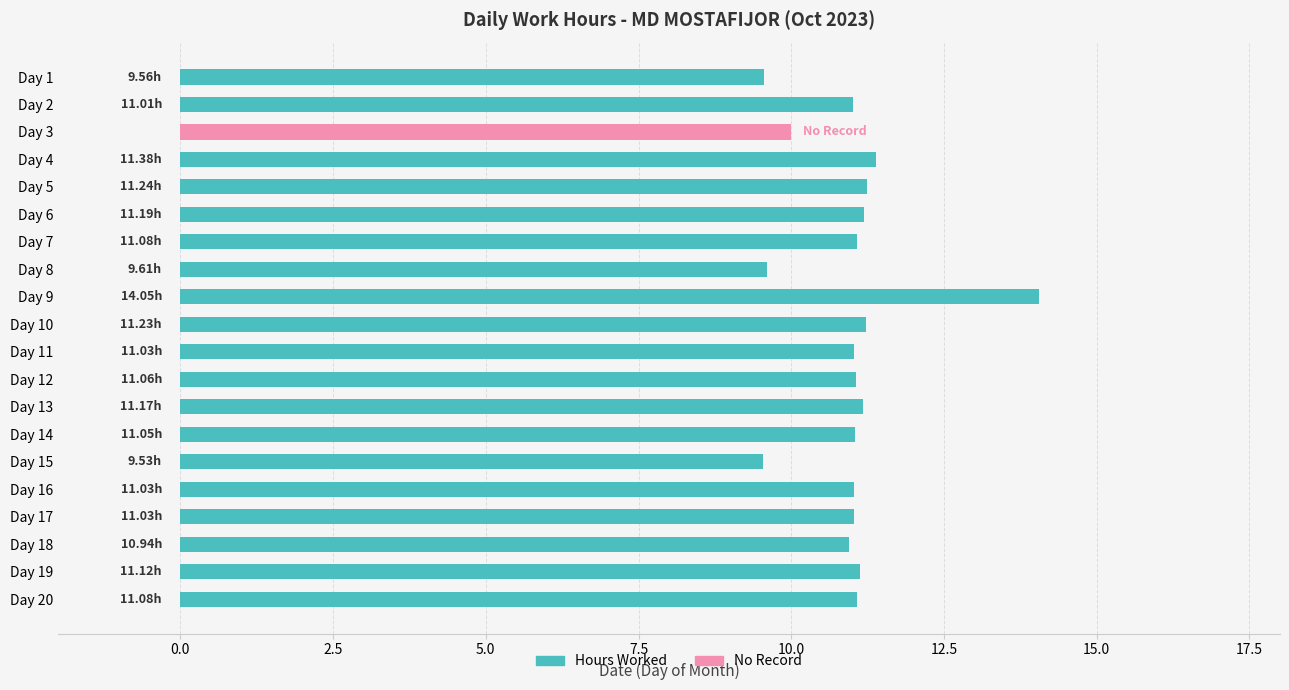

How many values in No Record are above zero?

1